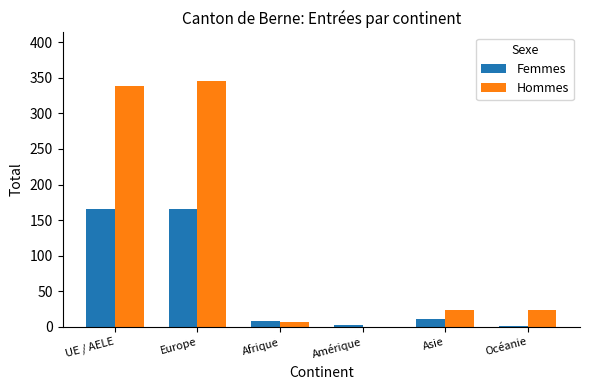

True or false: Hommes has a value of 7 at Afrique.

True